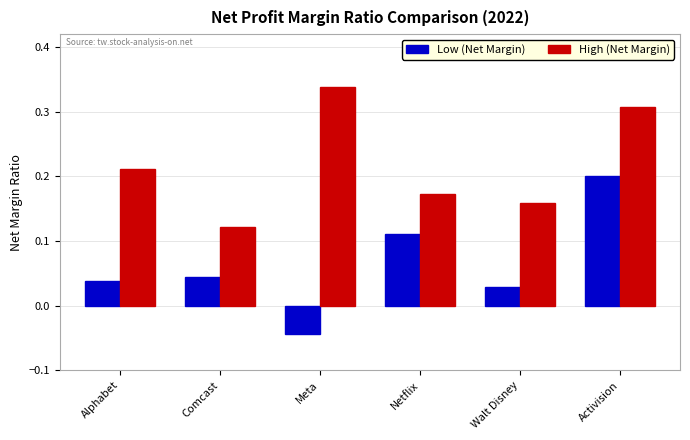

At which category does the chart reach its minimum across all series?

Meta